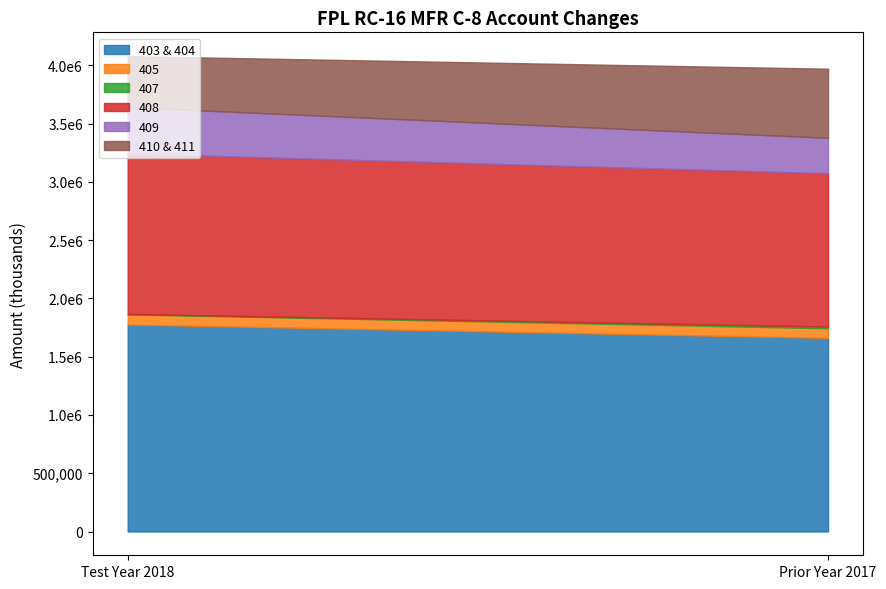

Which has a higher value, Test Year 2018 or Prior Year 2017?

Test Year 2018